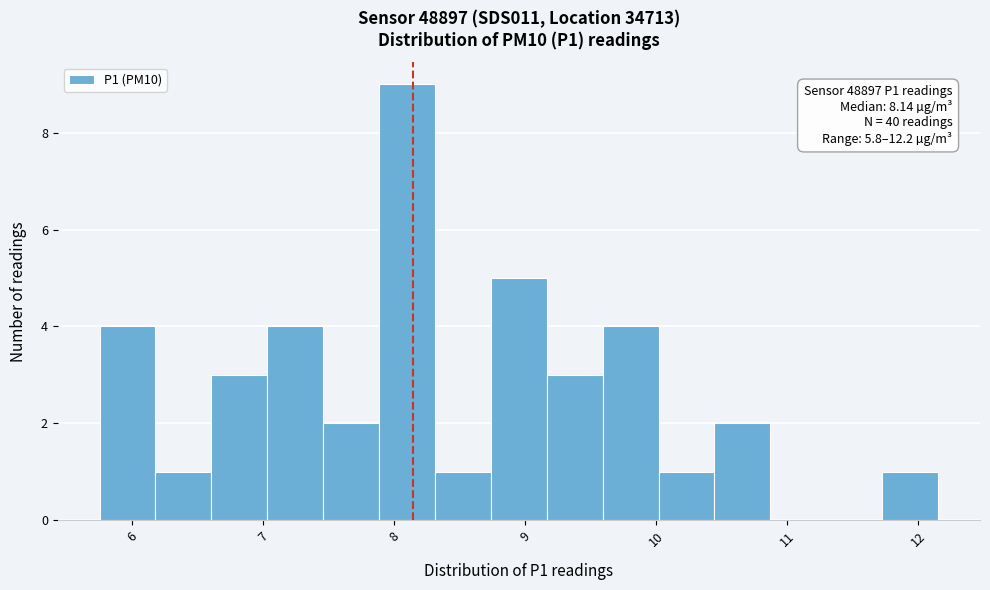

Which range on the x-axis has the tallest bar?

7.9 to 8.3